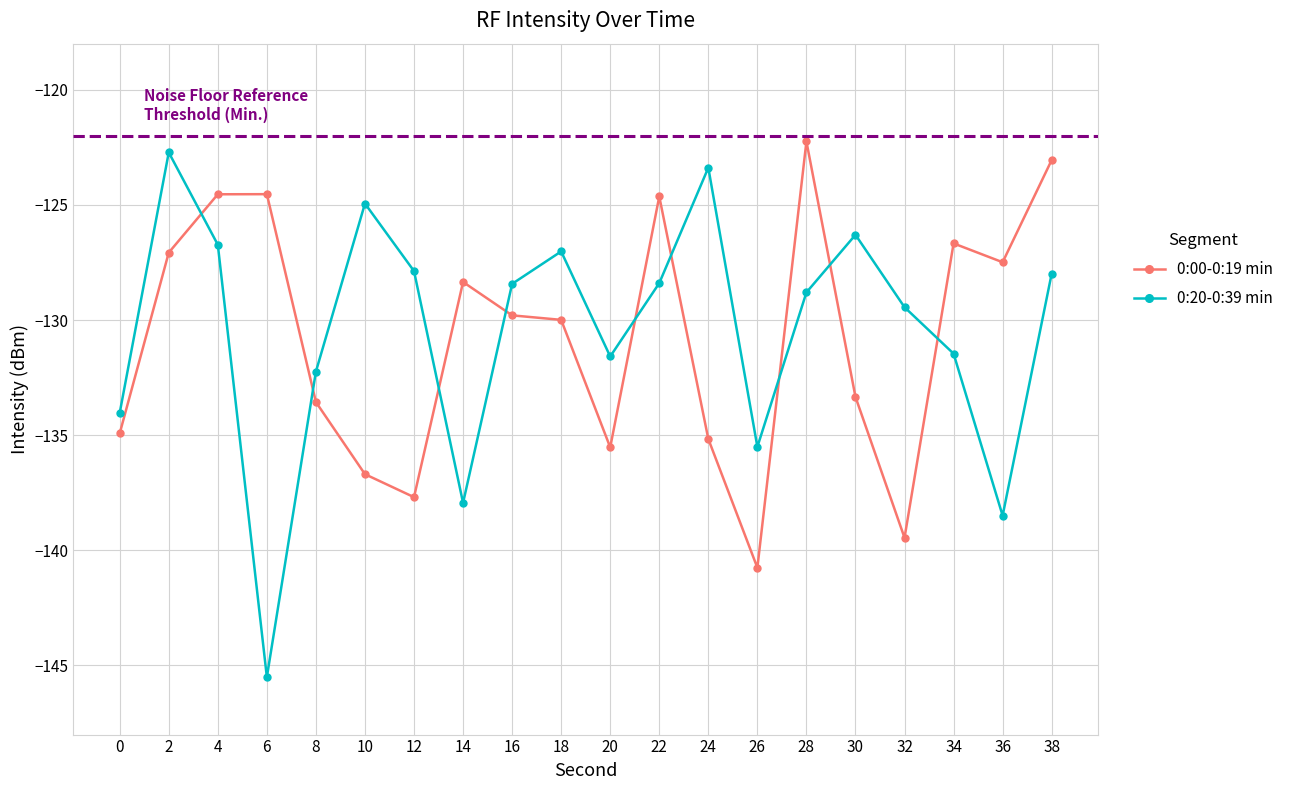

List the series in order of their peak value, lowest first.

0:20-0:39 min, 0:00-0:19 min